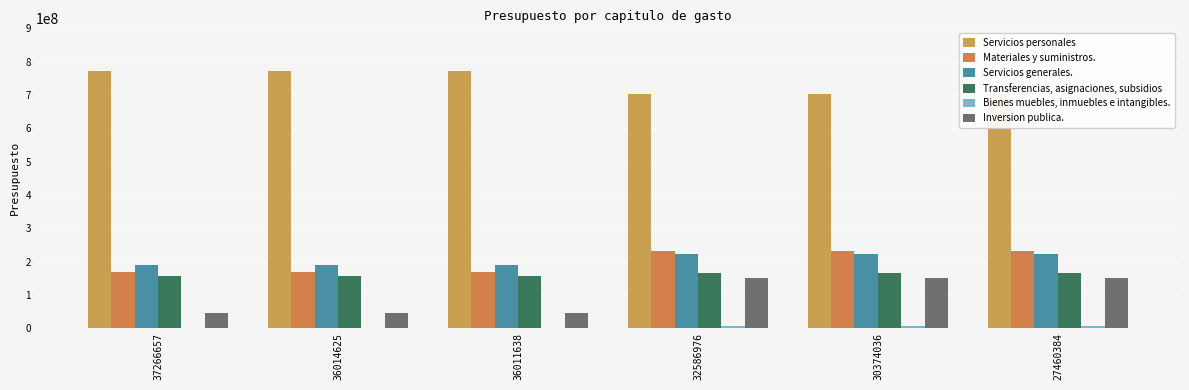

List the labels in order of Servicios personales value, largest first.

37266657, 36014625, 36011638, 32586976, 30374036, 27460384